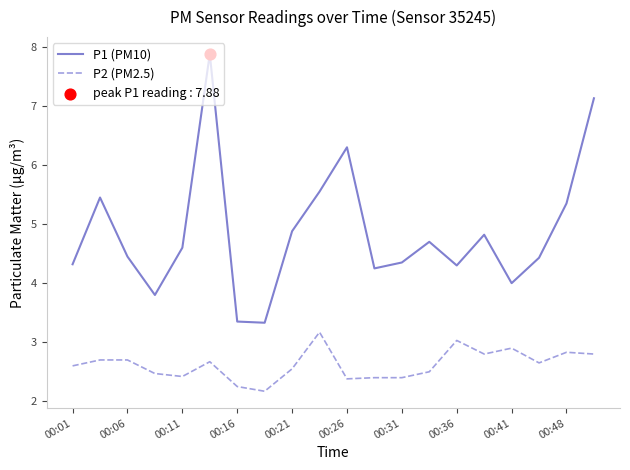

Which series has the widest spread of values?

P1 (PM10)